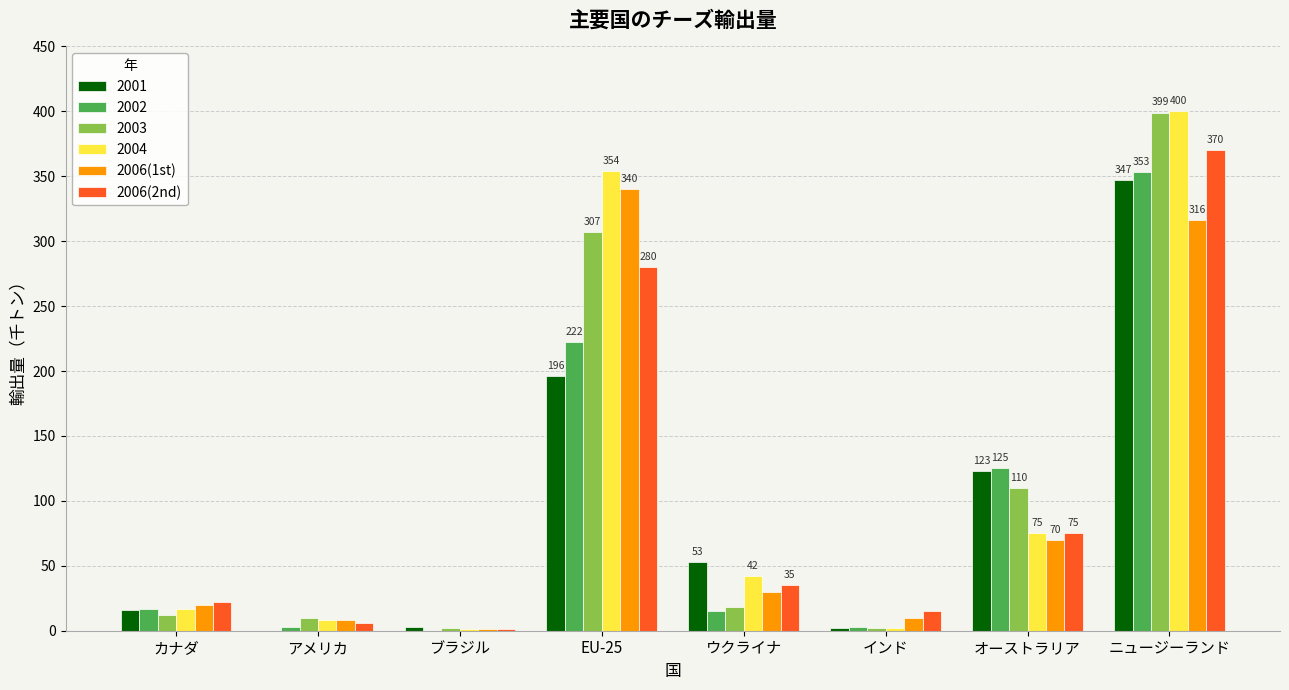

What is the greatest value displayed?

400